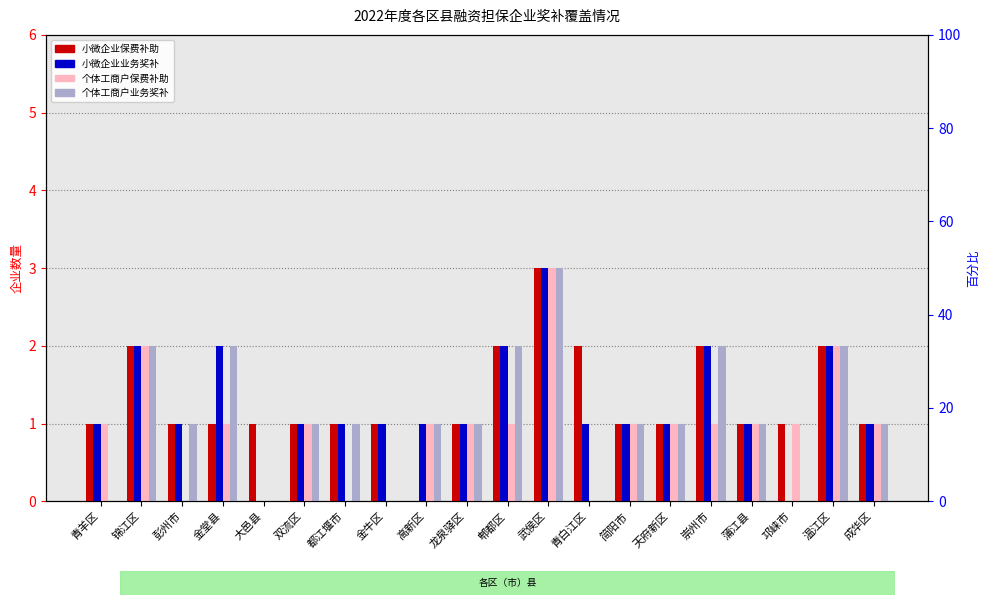

Reading left to right, what are all the values shown in this chart?

小微企业保费补助: 1	2	1	1	1	1	1	1	0	1	2	3	2	1	1	2	1	1	2	1
小微企业业务奖补: 1	2	1	2	0	1	1	1	1	1	2	3	1	1	1	2	1	0	2	1
个体工商户保费补助: 1	2	0	1	0	1	0	0	1	1	1	3	0	1	1	1	1	1	2	1
个体工商户业务奖补: 0	2	1	2	0	1	1	0	1	1	2	3	0	1	1	2	1	0	2	1